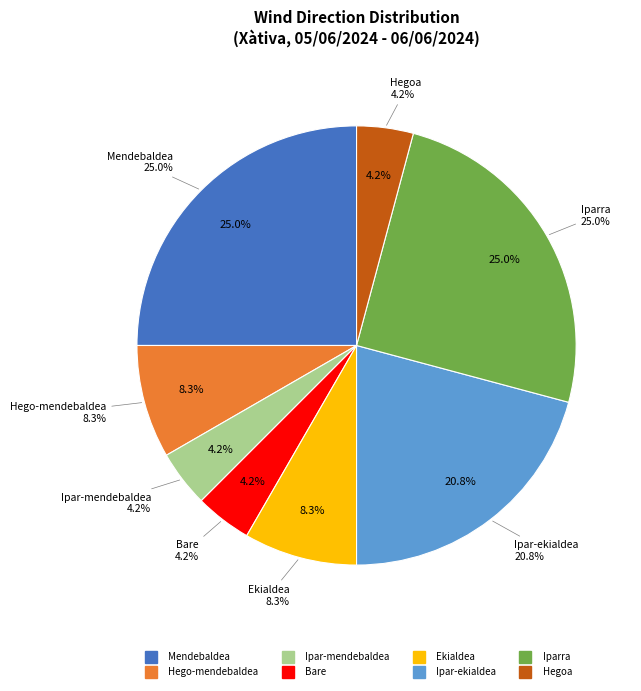

Rank the categories by value from highest to lowest.

Mendebaldea, Iparra, Ipar-ekialdea, Hego-mendebaldea, Ekialdea, Ipar-mendebaldea, Bare, Hegoa